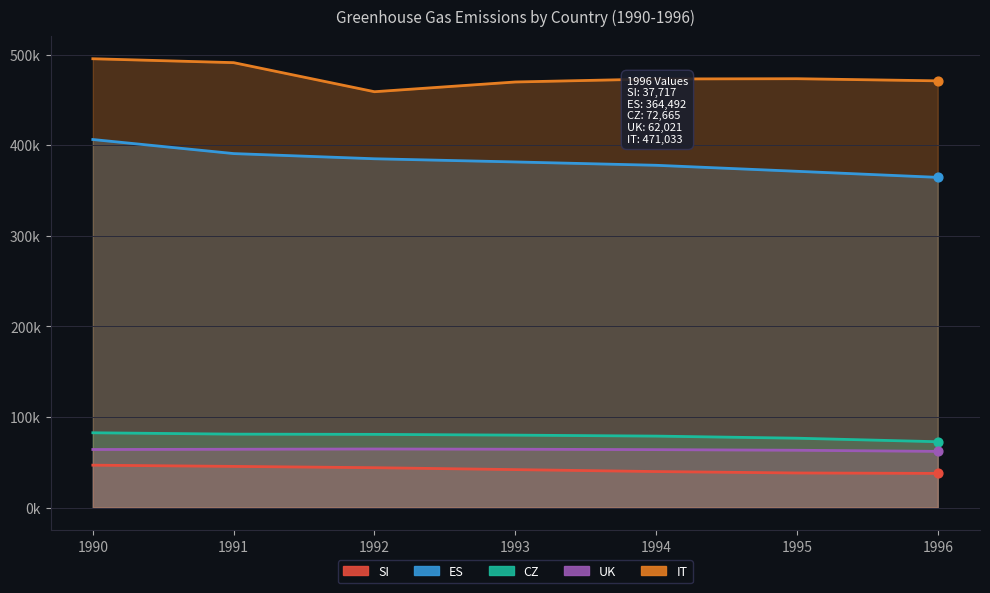

At how many categories does at least one series exceed 296406?

7